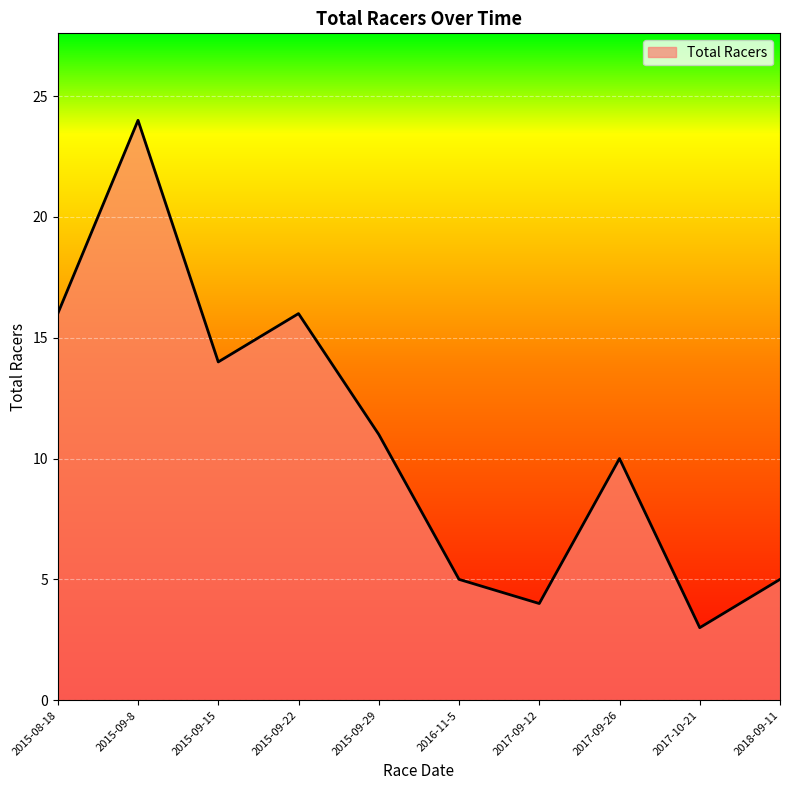

The value at 2017-09-26 is 4. True or false?

False